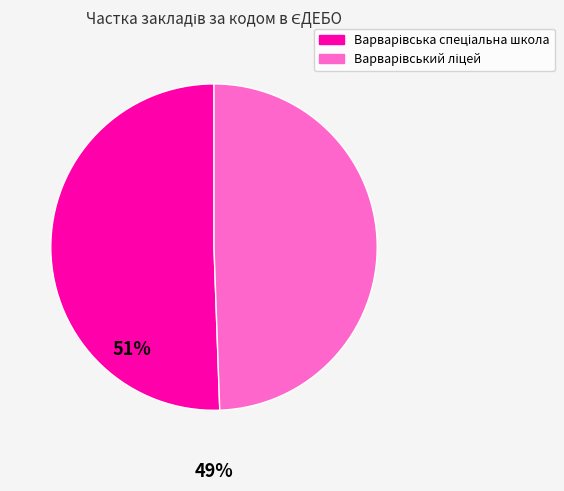

Is there a majority slice in this chart?

Yes